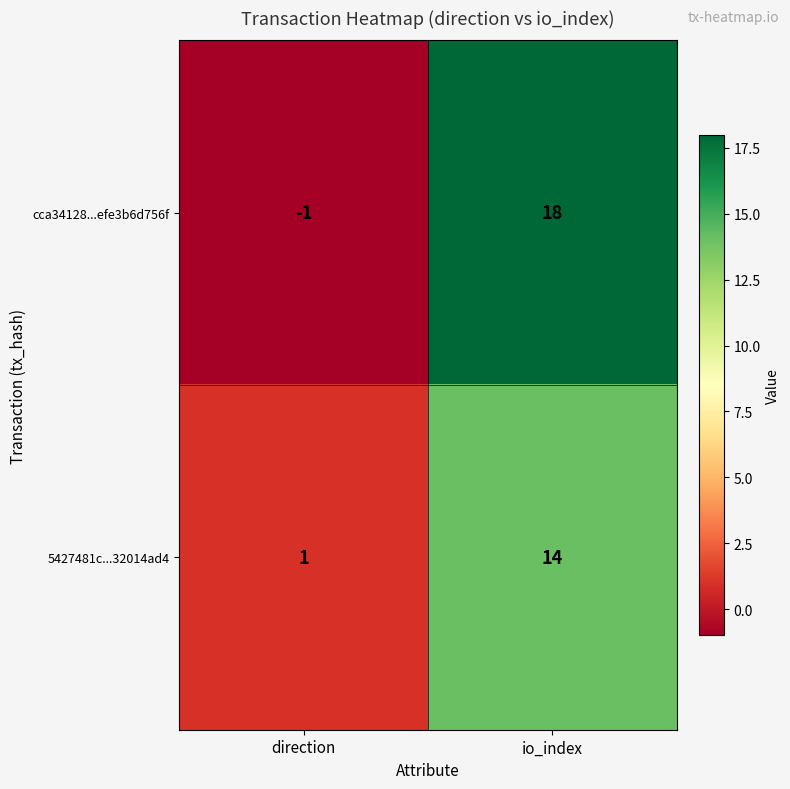

At which label is cca34128...efe3b6d756f closest to 8?

direction